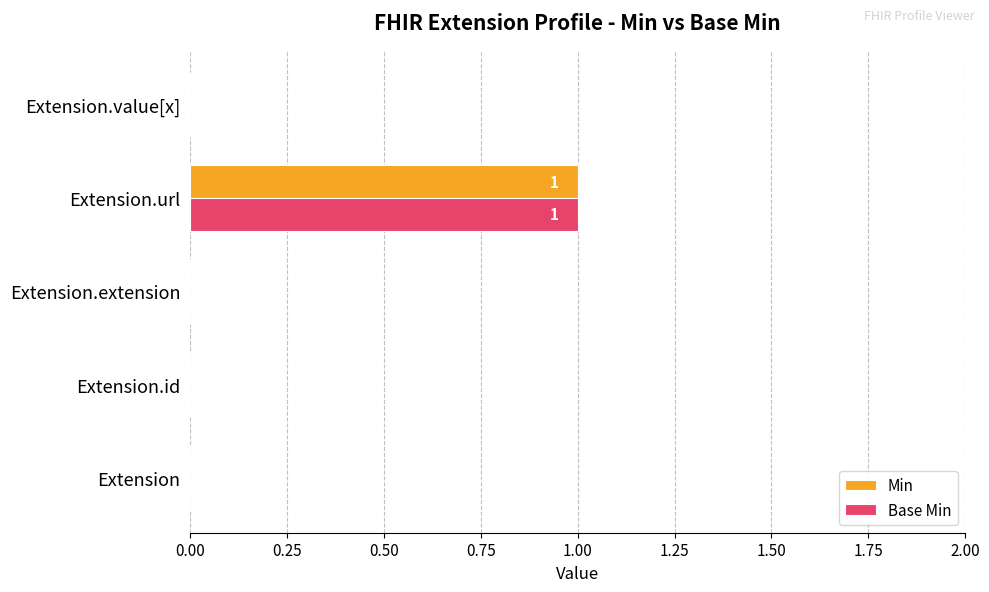

At which category is the sum across all series the highest?

Extension.url